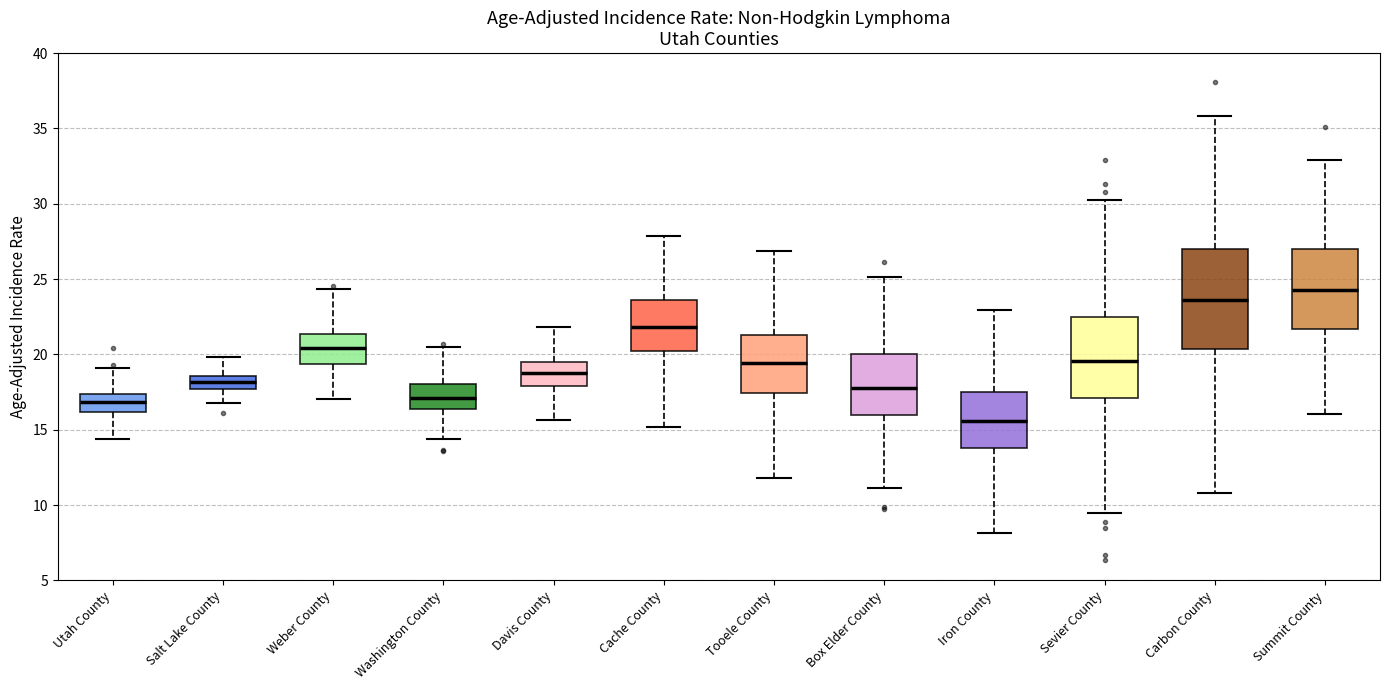

Where is the upper edge of the box for Tooele County on the y-axis? The values are not printed on the chart, so give them approximately, as read against the axis.

21.5